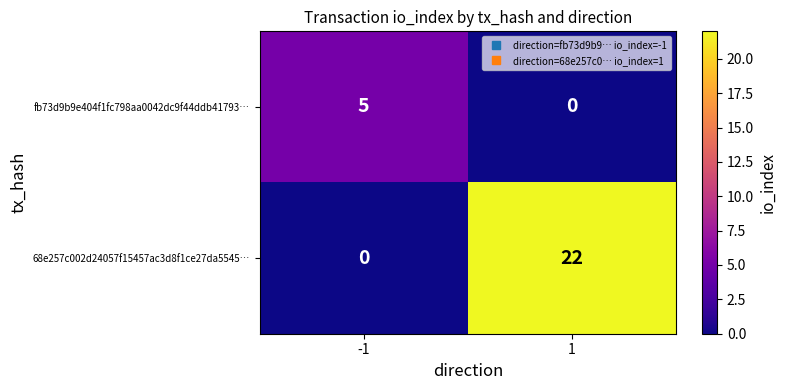

What is the sum of the fb73d9b9e404f1fc798aa0042dc9f44ddb41793… values at 1 and -1?

5